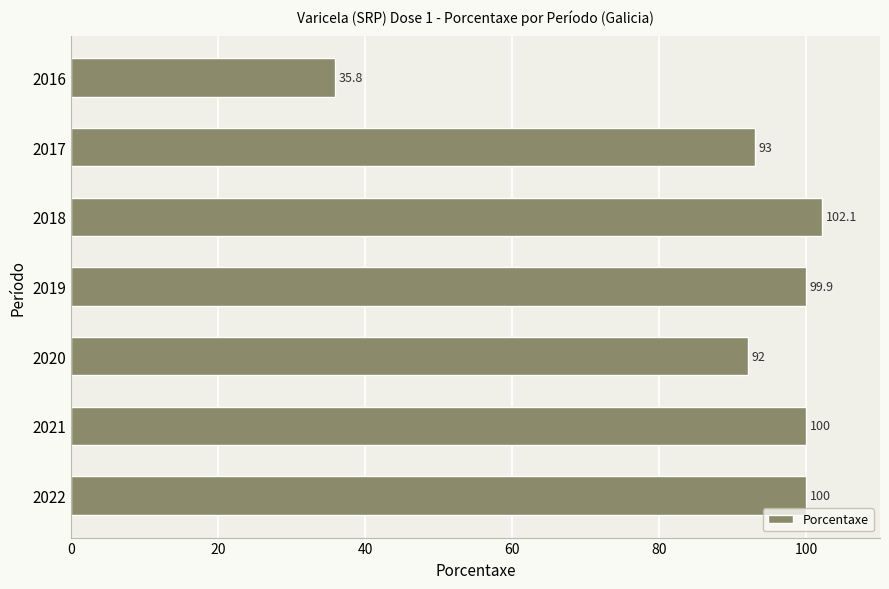

What is the difference between the maximum and minimum values?

66.3